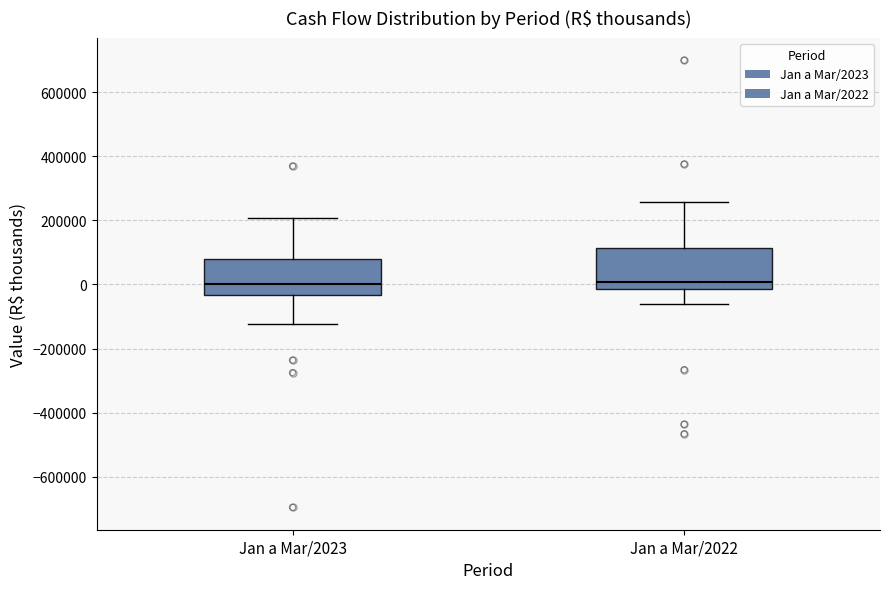

Where does the lower whisker of the box for Jan a Mar/2023 end on the y-axis? The values are not printed on the chart, so give them approximately, as read against the axis.

-120000